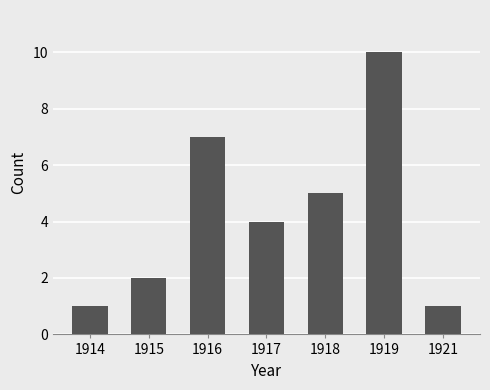

Is it true that the value at 1919 is 13?

False